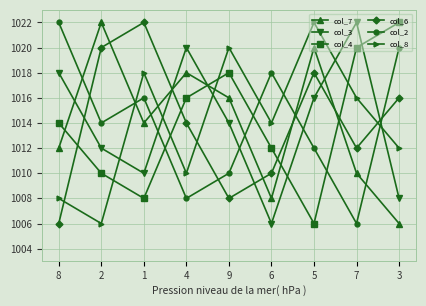

The value of col_8 at 4 is 1010. True or false?

True